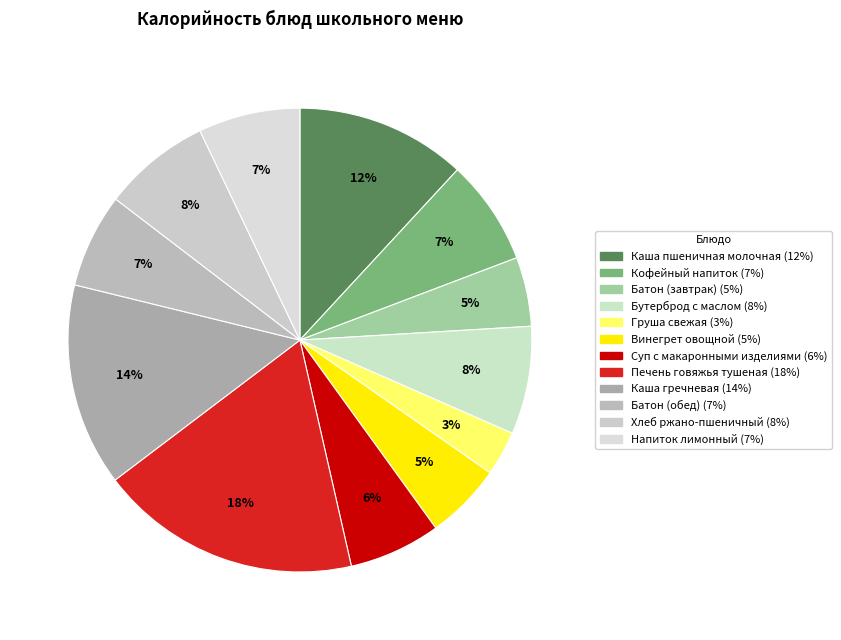

How many segments does this pie chart have?

12